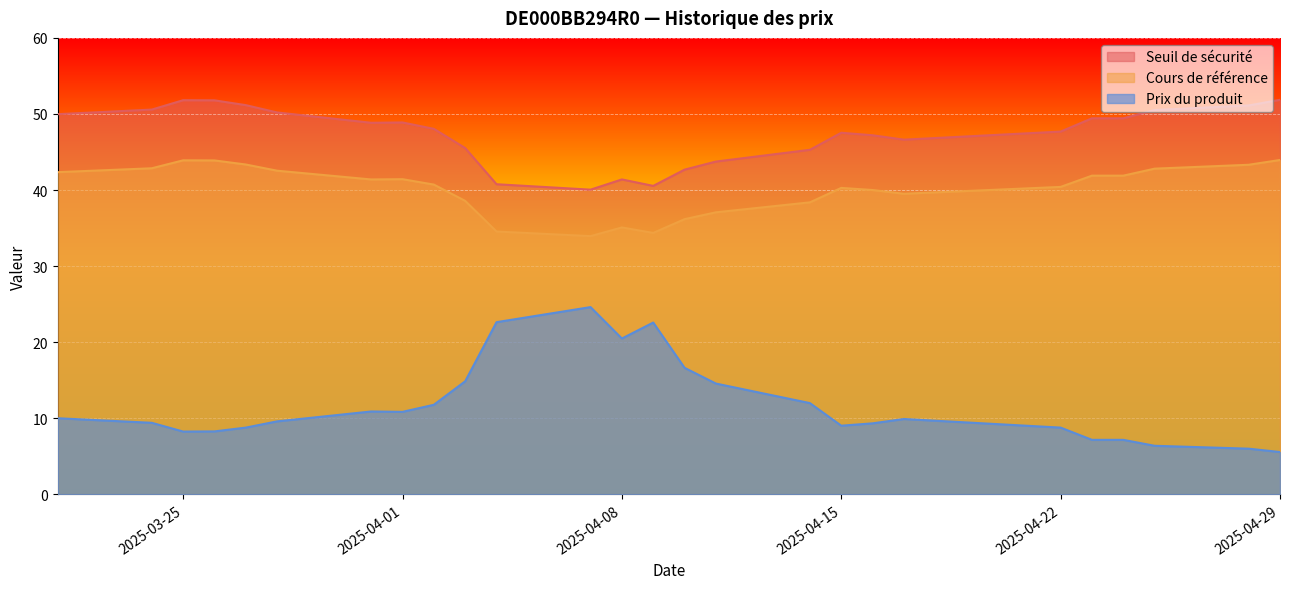

What position from the left is 2025-04-14?

17